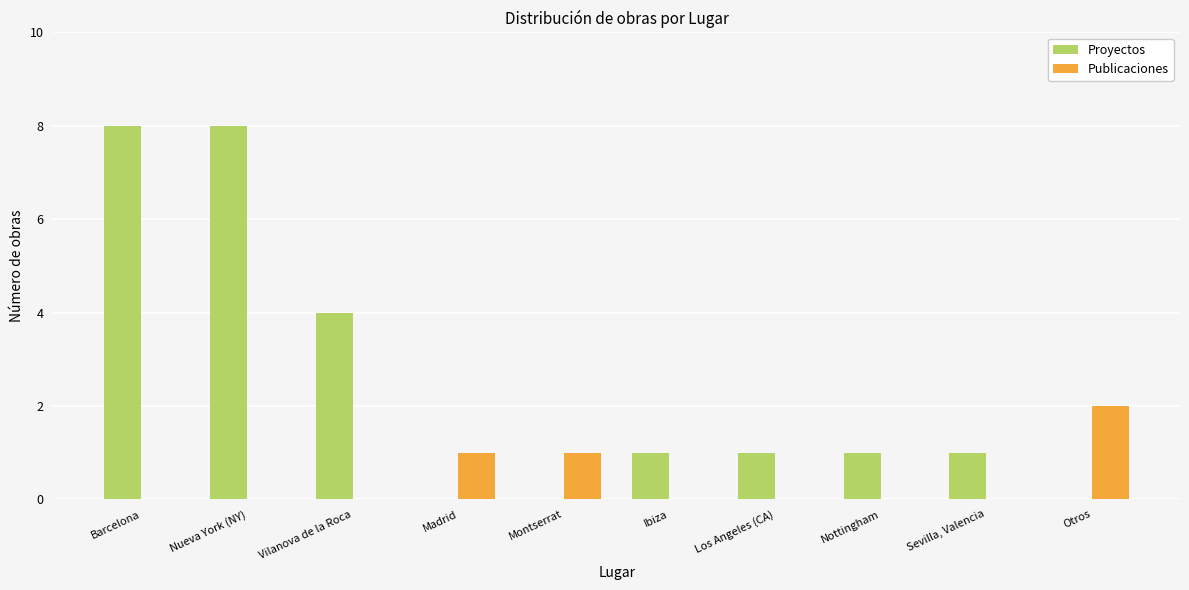

What is the sum of the Proyectos values at Los Angeles (CA) and Vilanova de la Roca?

5